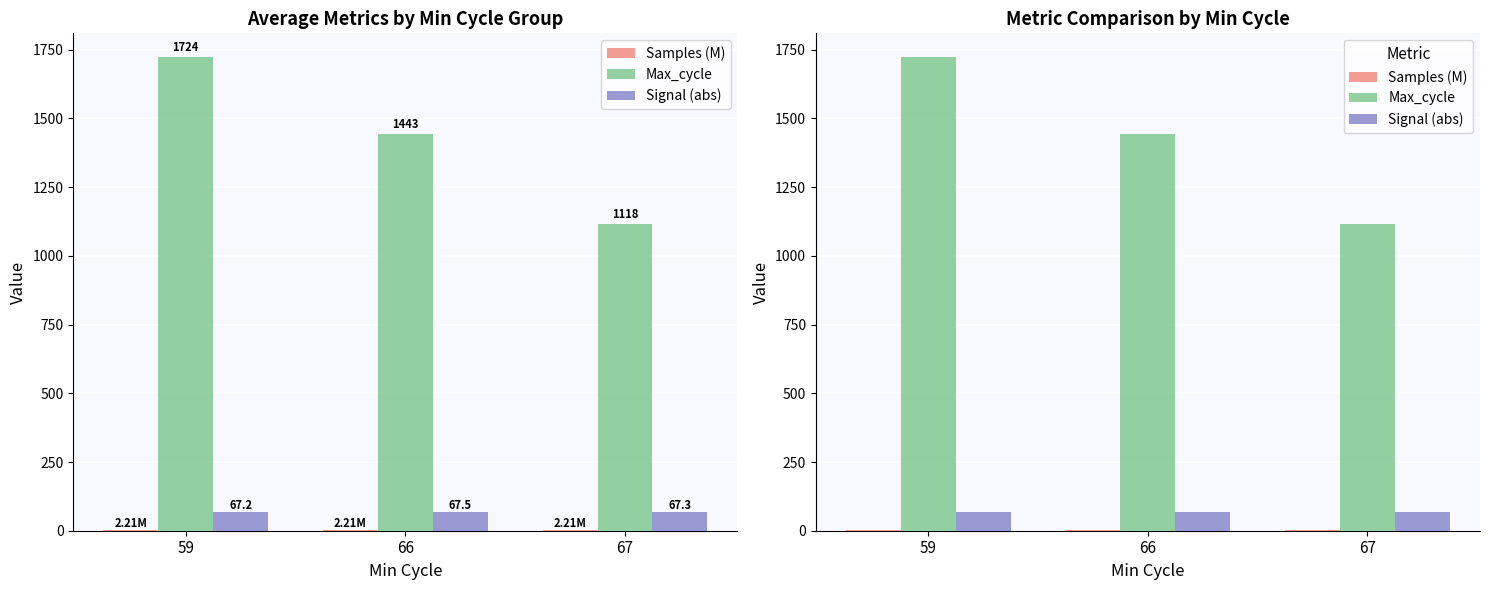

Which series changed the most between 59 and 67?

Max_cycle